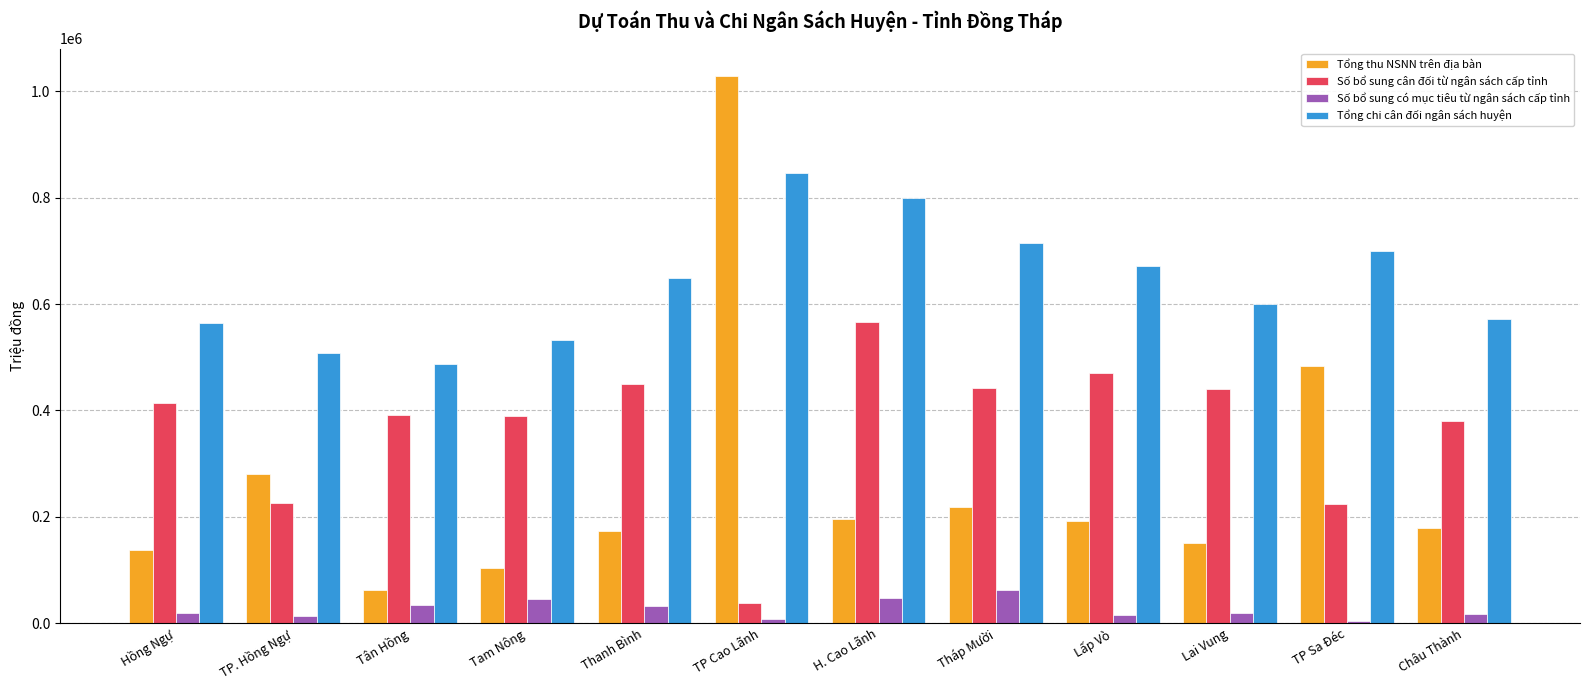

How many data points in Số bổ sung cân đối từ ngân sách cấp tỉnh are less than 413967?

6